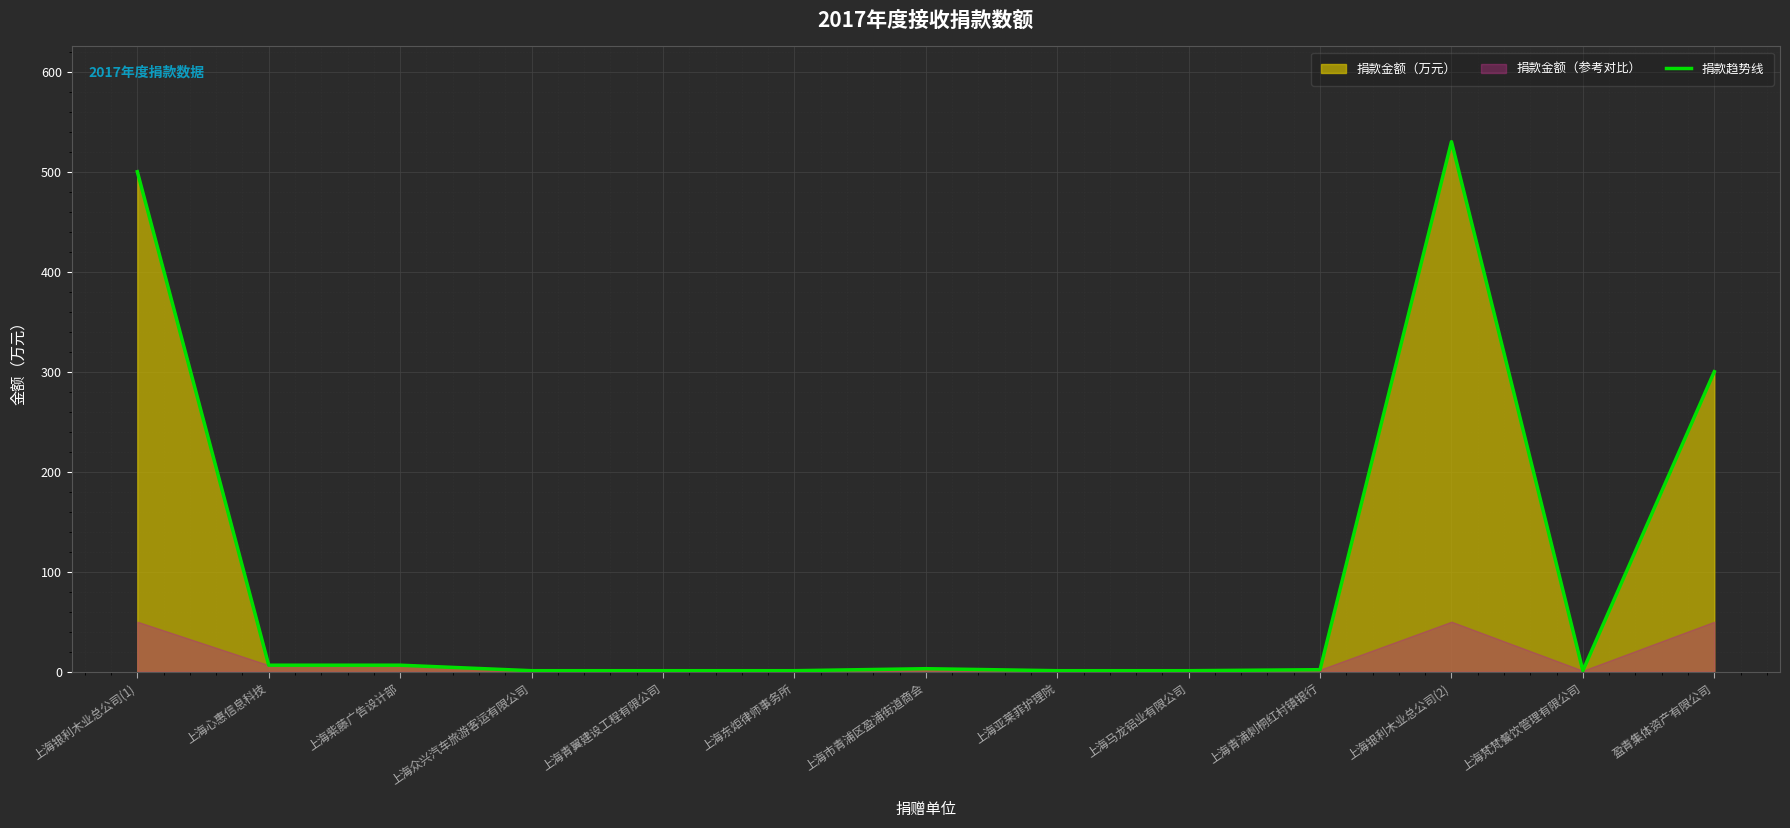

What position from the right is 上海青浦刺桐红村镇银行?

4